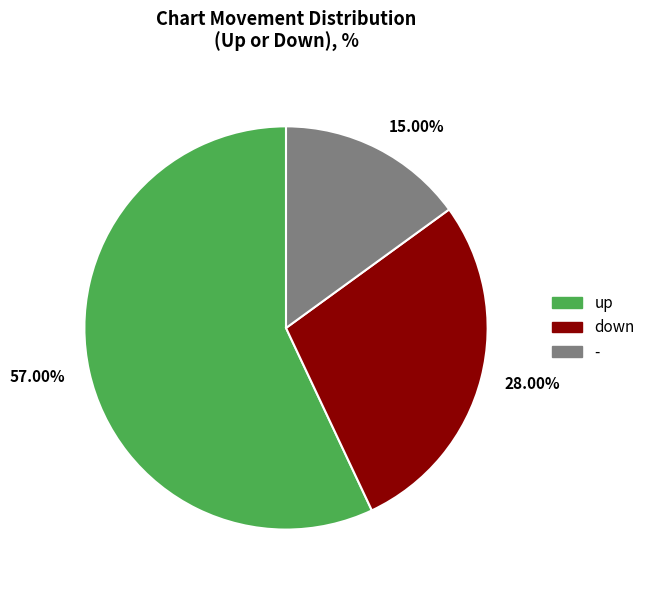

Between - and up, which is larger?

up